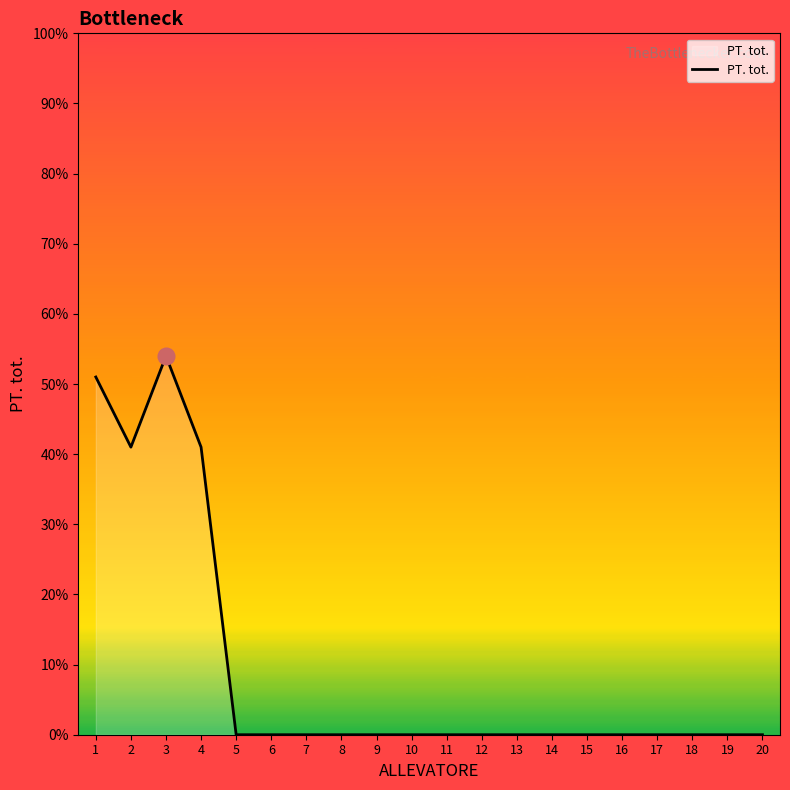

The chart shows a value of 0 at 18. True or false?

True